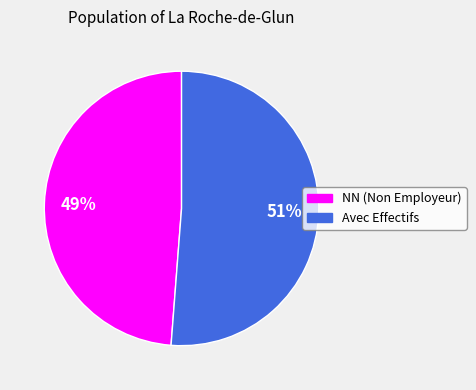

Does any single category account for the majority?

Yes